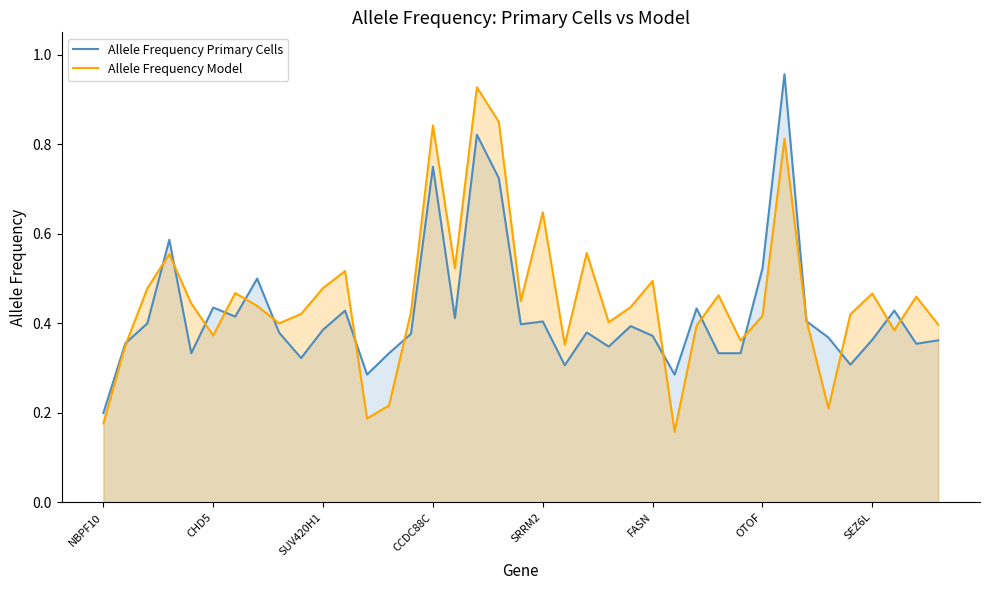

What is the highest value of the Allele Frequency Primary Cells series?

1.0